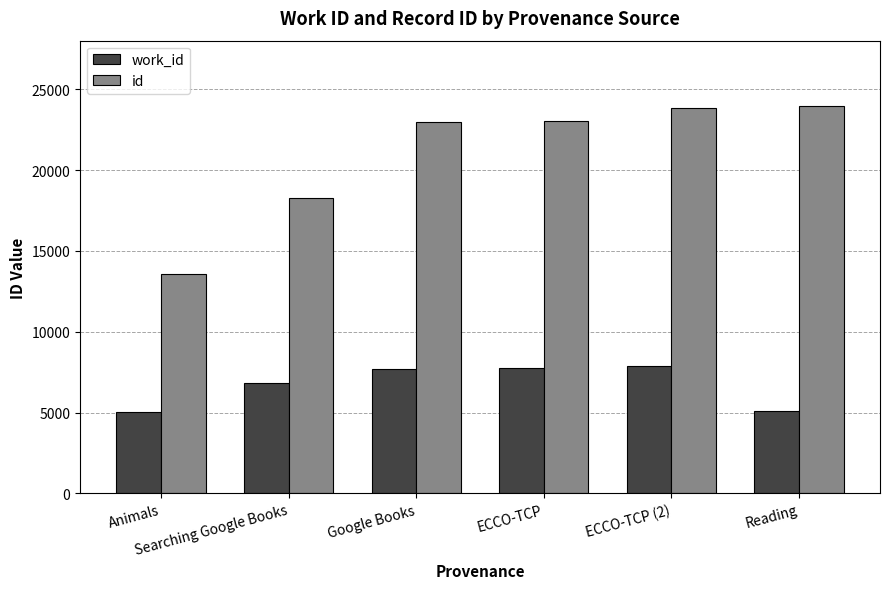

List the series in order of their peak value, lowest first.

work_id, id